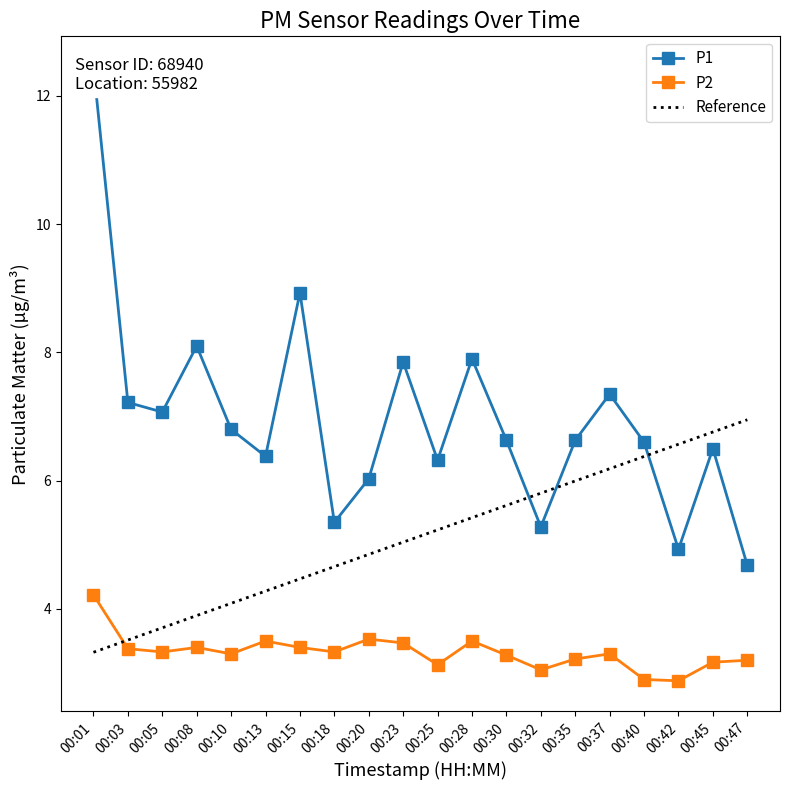

What is the sum of all P2 values?

66.5